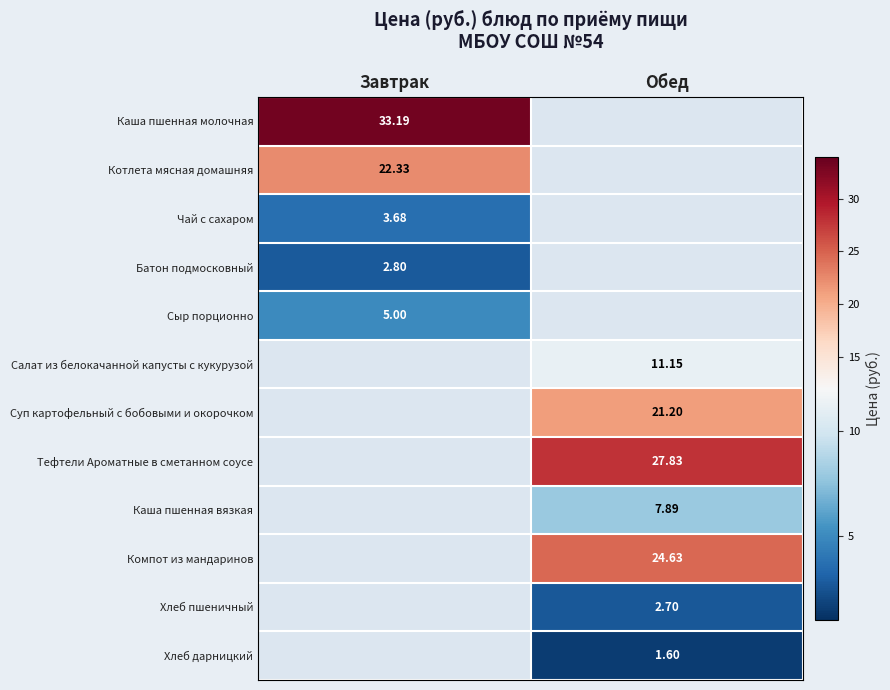

How many values in Батон подмосковный are above zero?

1